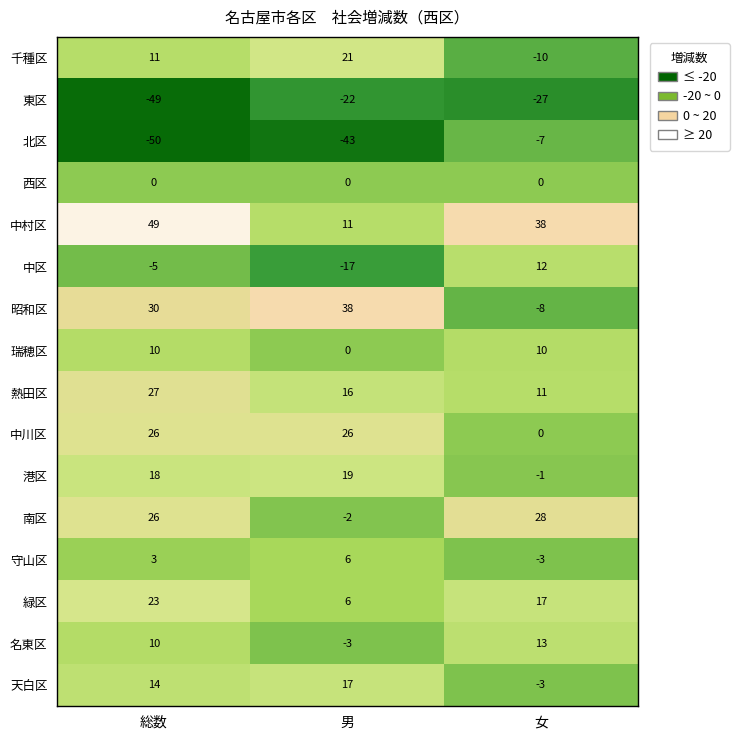

How many 瑞穂区 values are between 0 and 10?

3